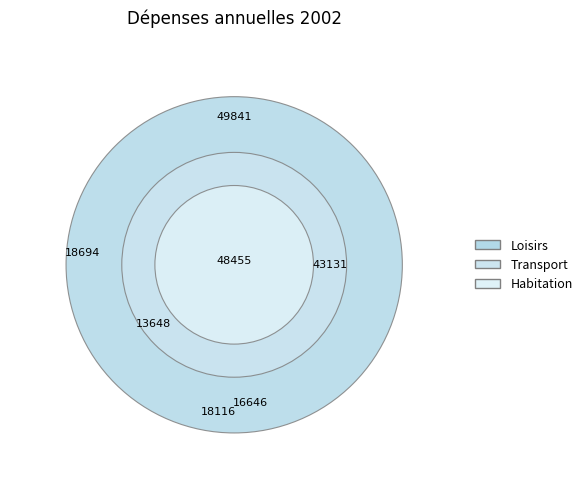

Rank the series by their average value, from highest to lowest.

Loisirs, Habitation, Transport